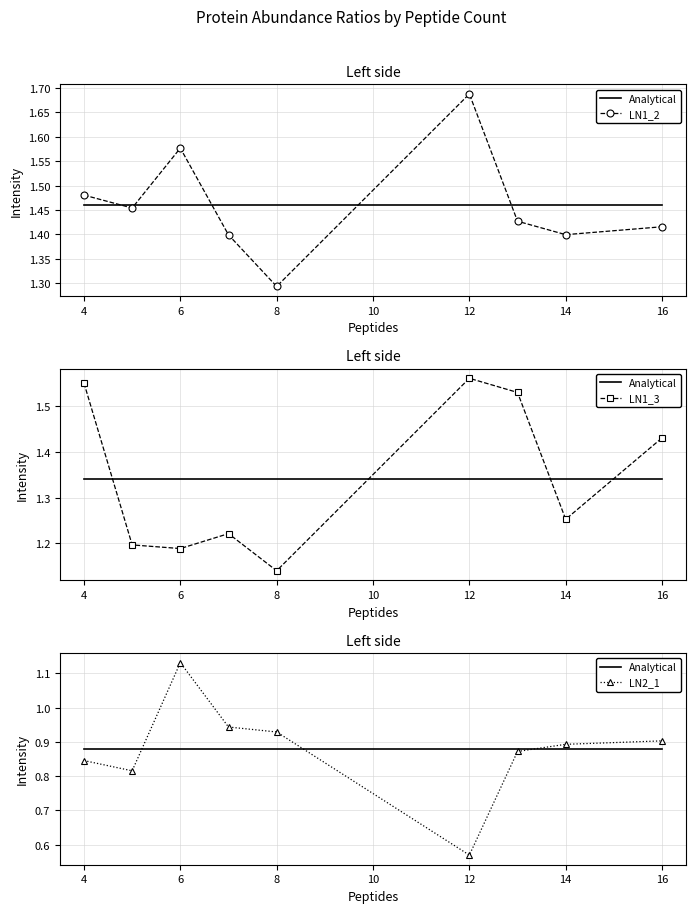

True or false: Analytical and LN2_1 cross at least once.

True